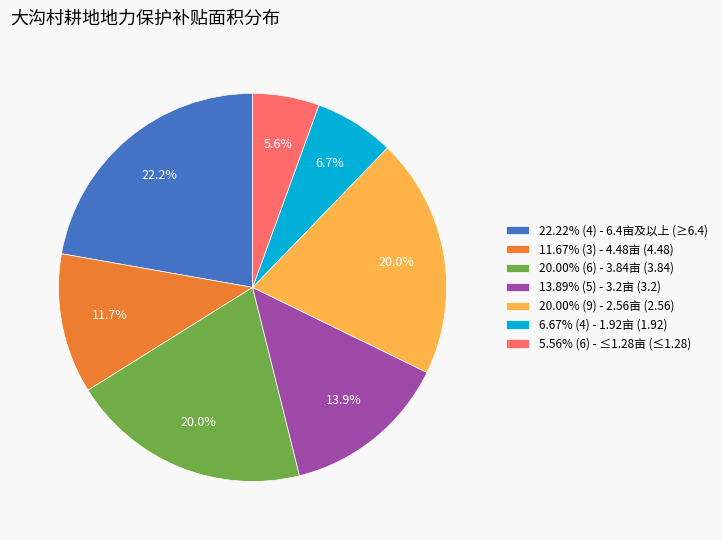

What is the ratio of the value at 13.89% (5) - 3.2亩 (3.2) to the value at 20.00% (6) - 3.84亩 (3.84)?

0.7